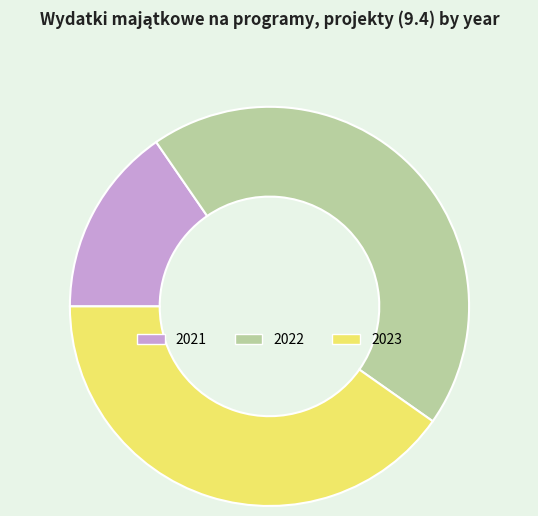

What is the largest slice in the pie chart?

2022